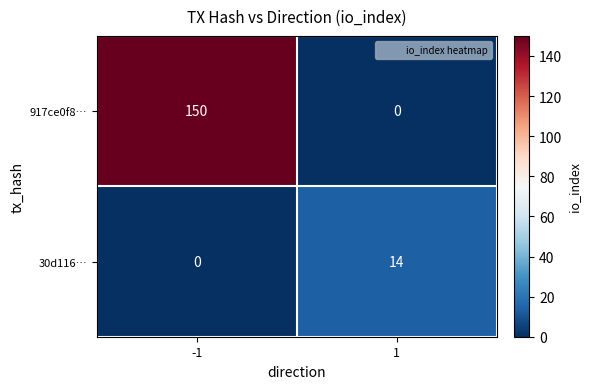

List the series in order of their overall mean, highest first.

917ce0f8…, 30d116…